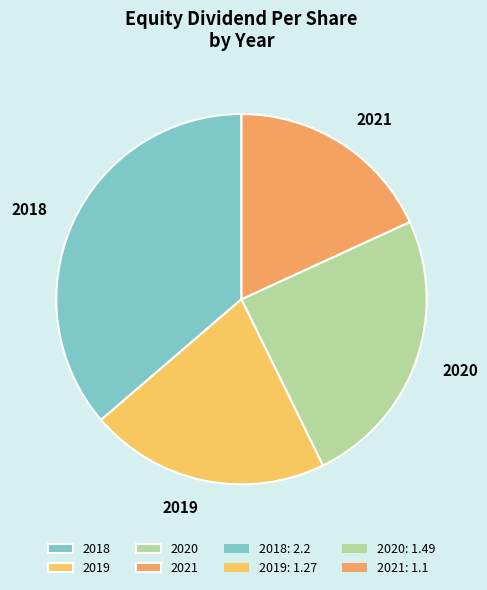

Is there a majority slice in this chart?

No